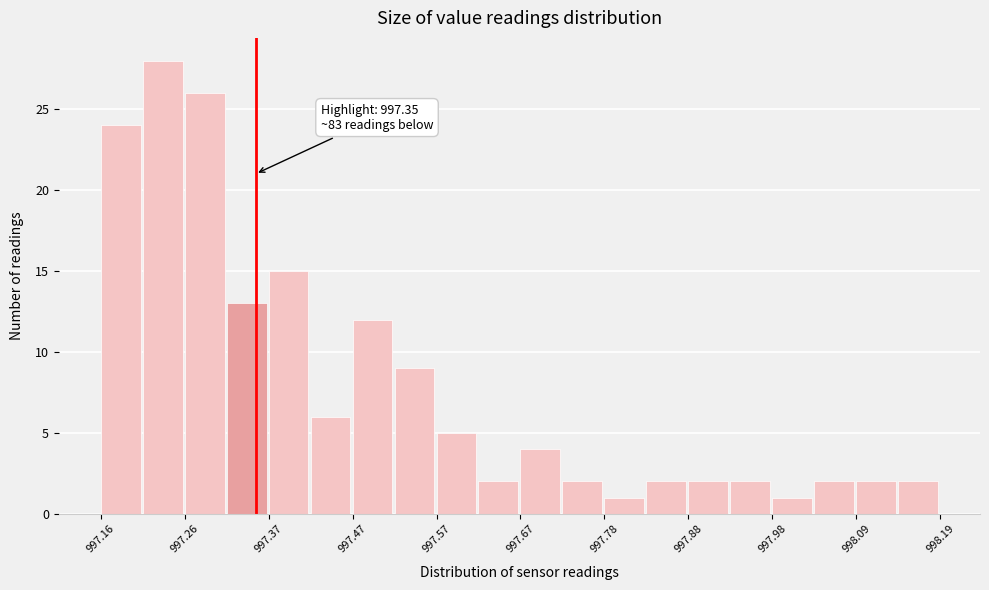

Read against the x-axis, roughly where is the centre of the tallest bar?

997.24